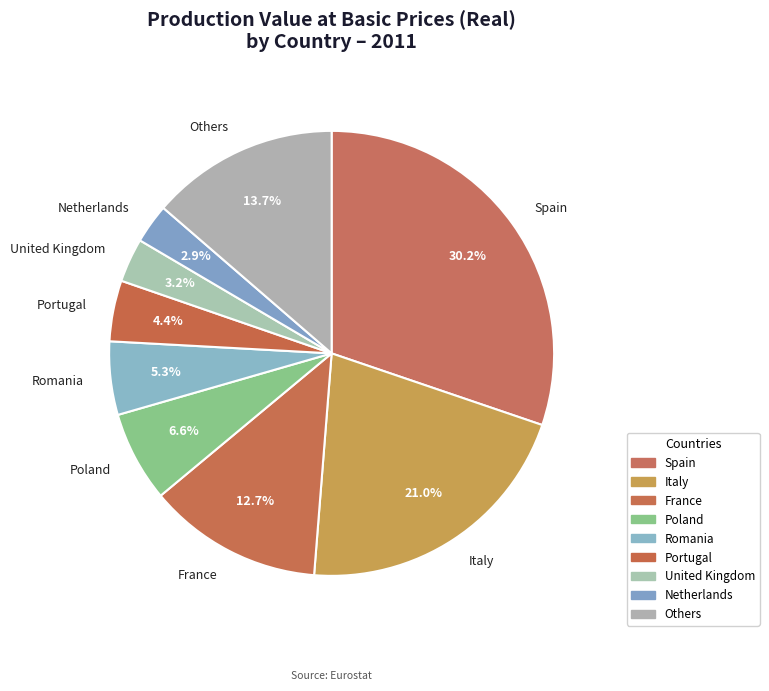

What portion of the pie excludes Spain?

69.8%